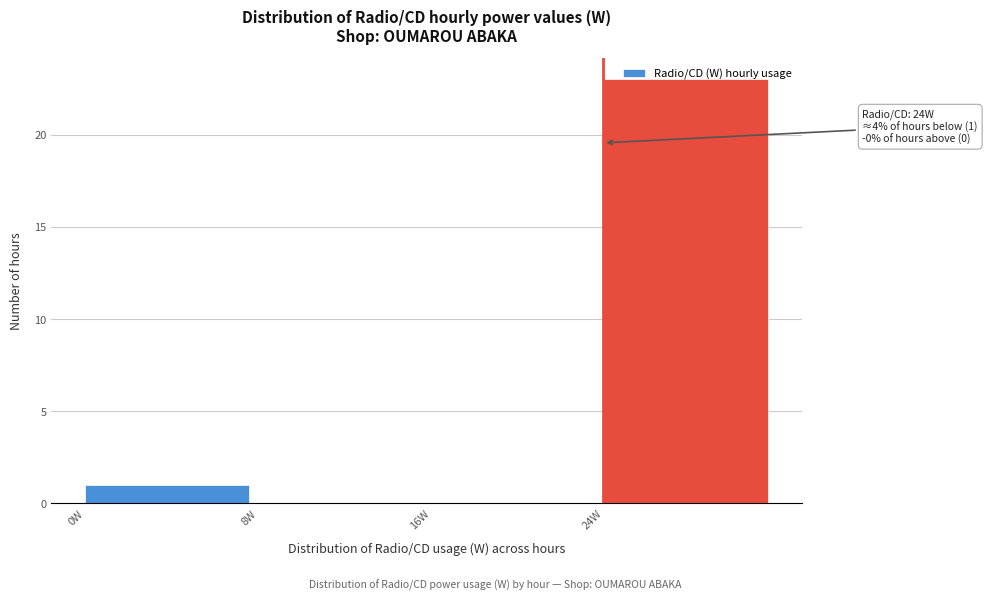

Over which range of the x-axis is the bar tallest?

24 to 32